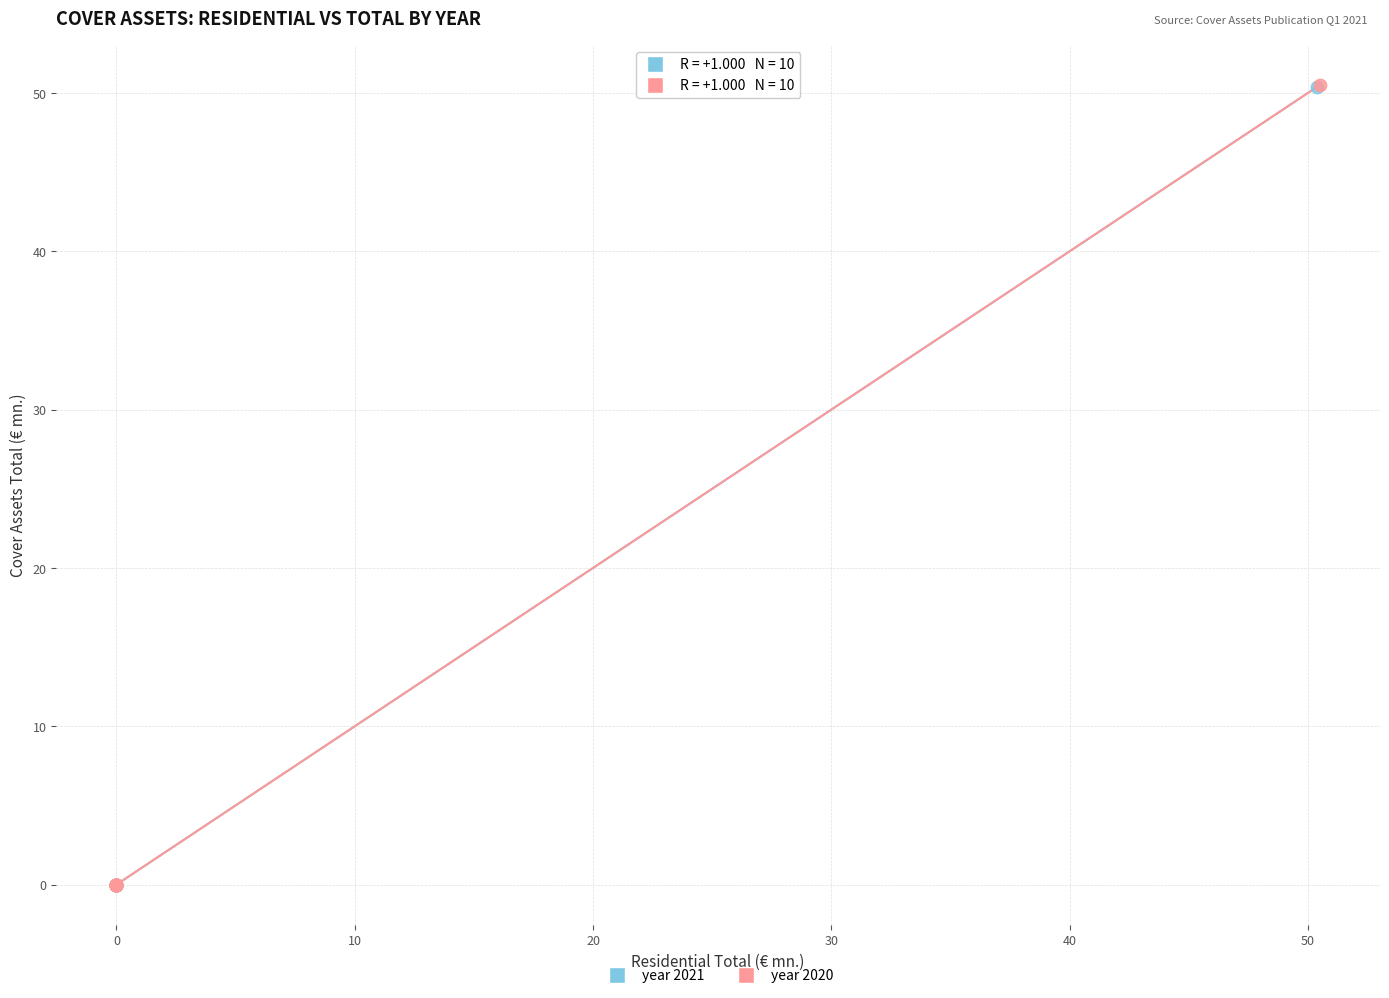

Which series has the widest spread of Y values?

year 2020